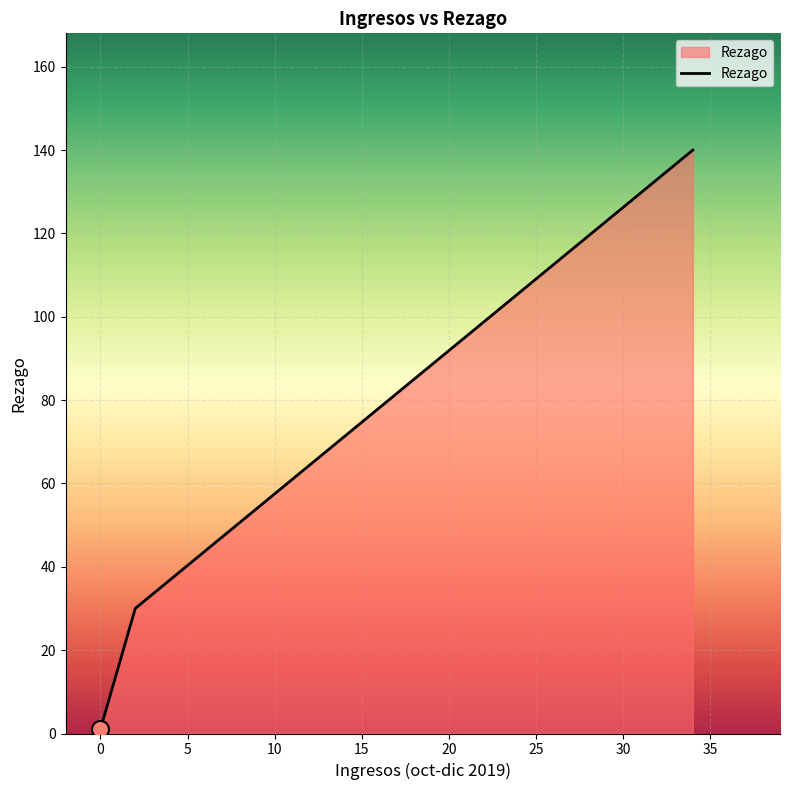

What is the difference between the maximum and minimum values?

139